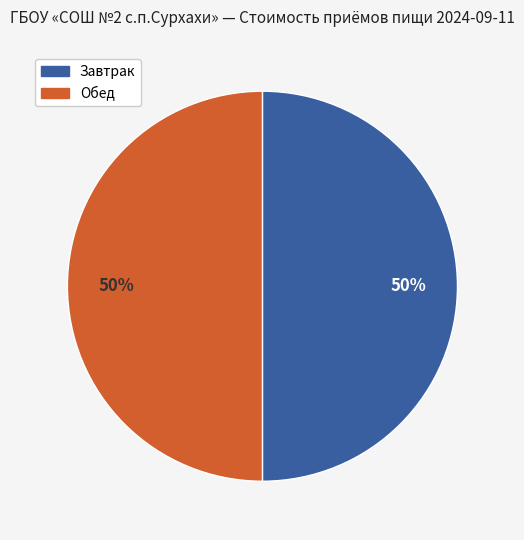

Count the number of slices in the pie.

2